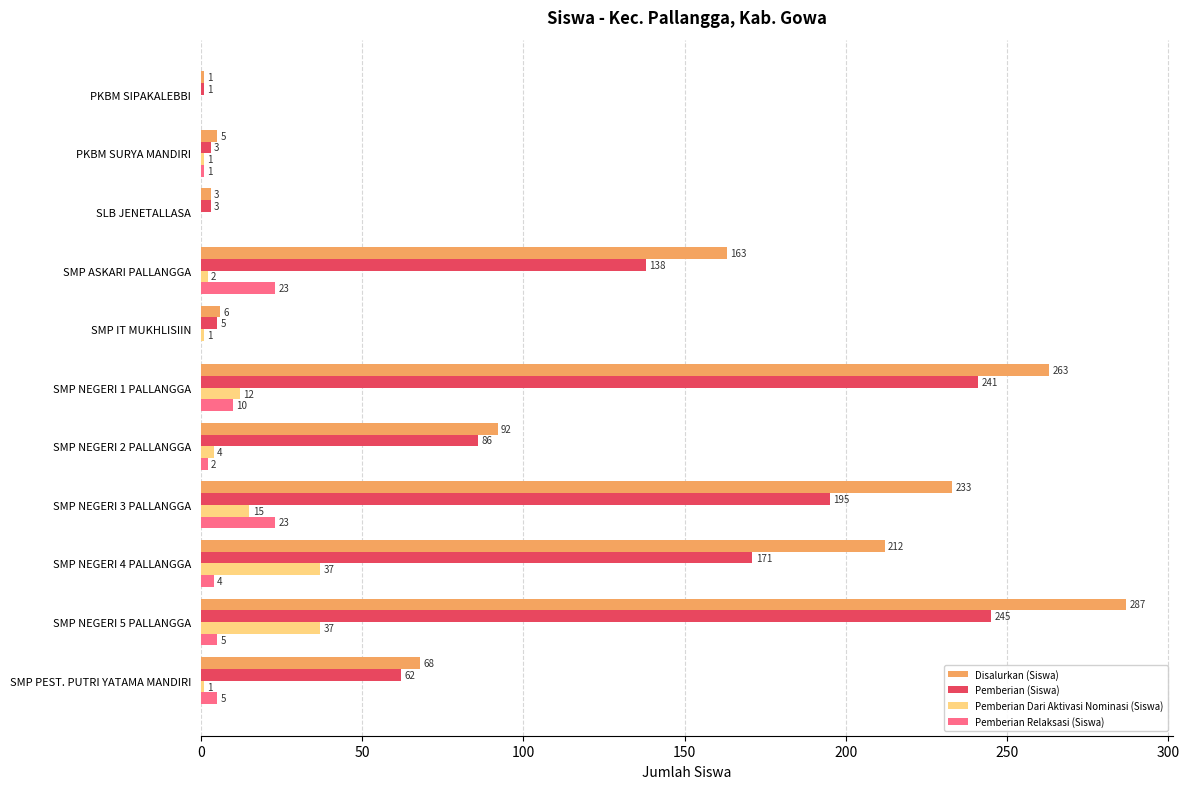

Which series changed the most between SLB JENETALLASA and SMP NEGERI 4 PALLANGGA?

Disalurkan (Siswa)